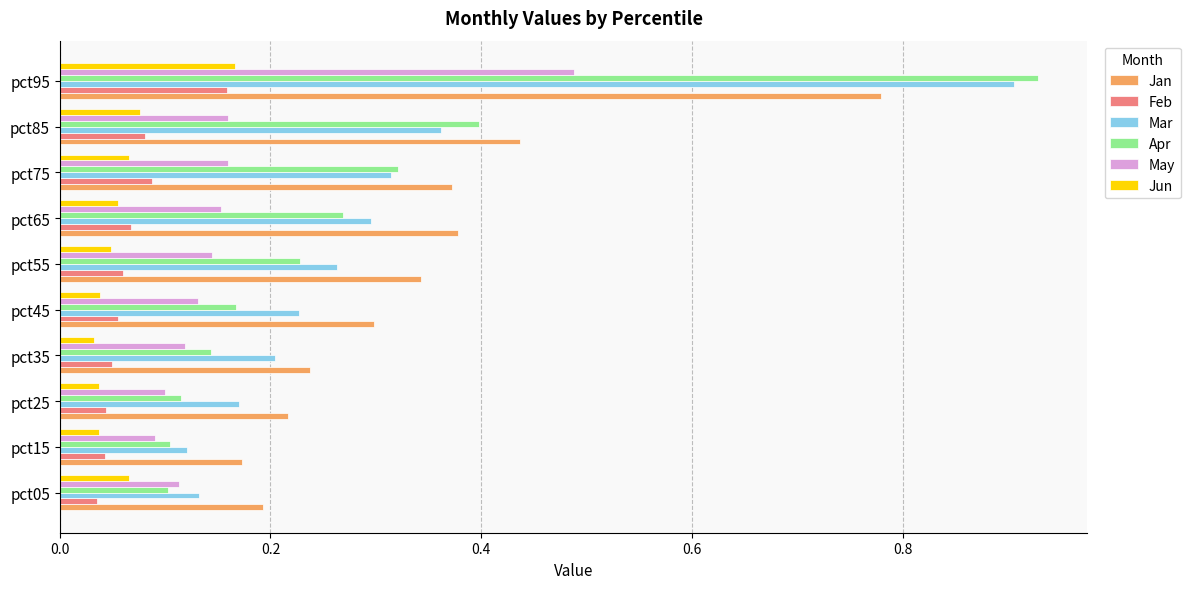

What is the sum of all Apr values?

2.8